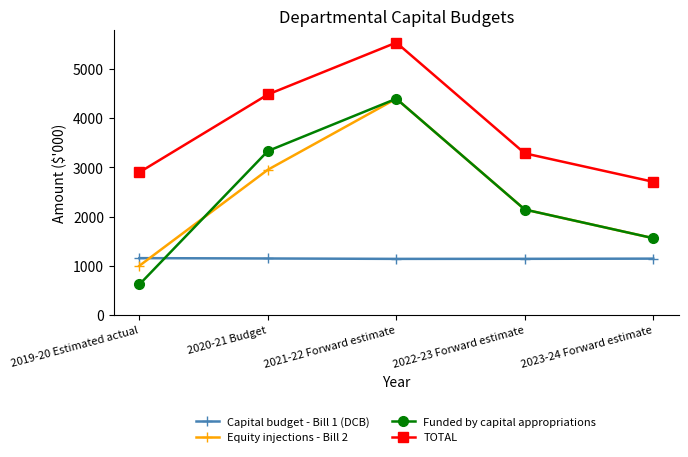

At how many categories does at least one series exceed 3796?

2